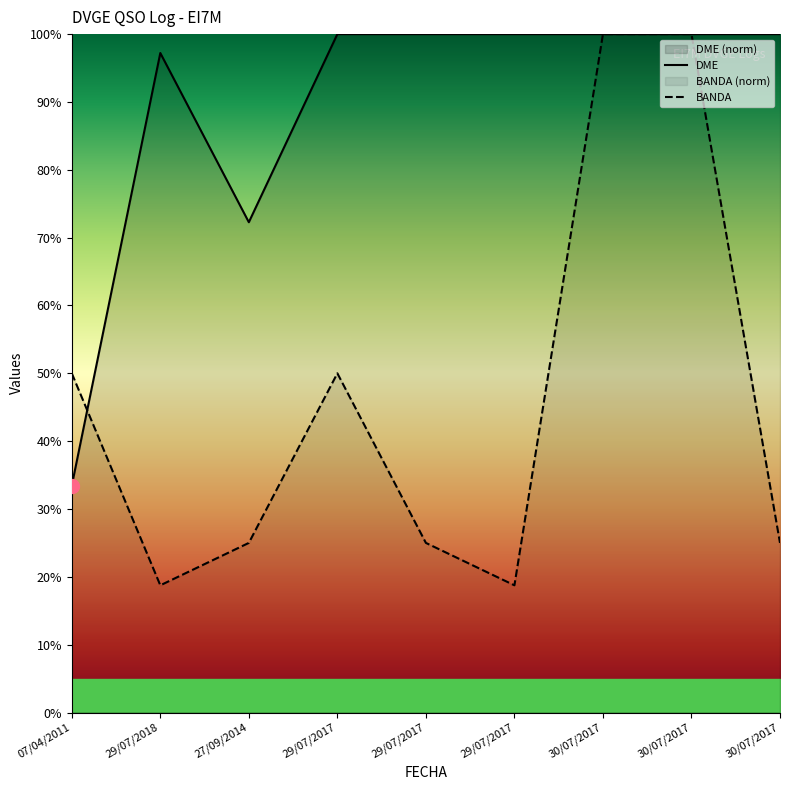

What is the difference between the maximum and second lowest values in the DME series?

27.7